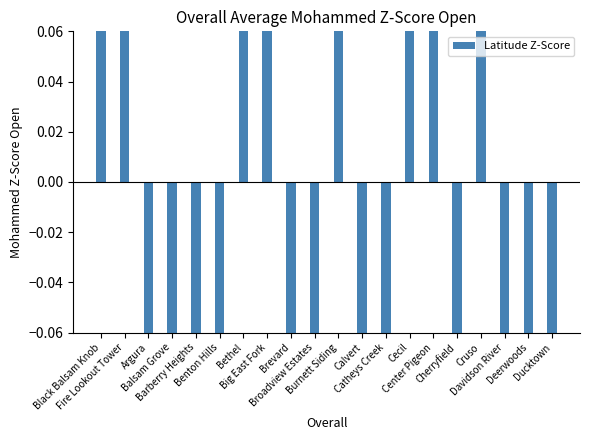

The value at Davidson River is -0.4. True or false?

True